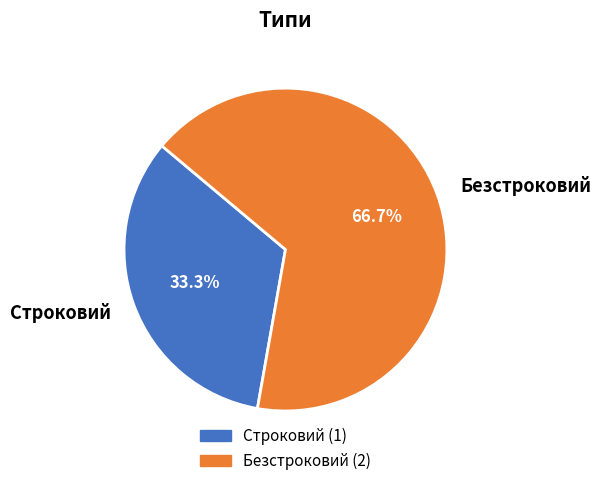

Rank the categories by value from highest to lowest.

Безстроковий, Строковий